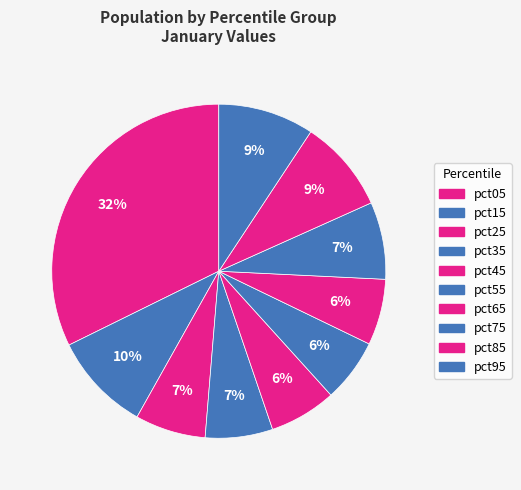

Do pct65 and pct35 together represent more than half of the pie?

No